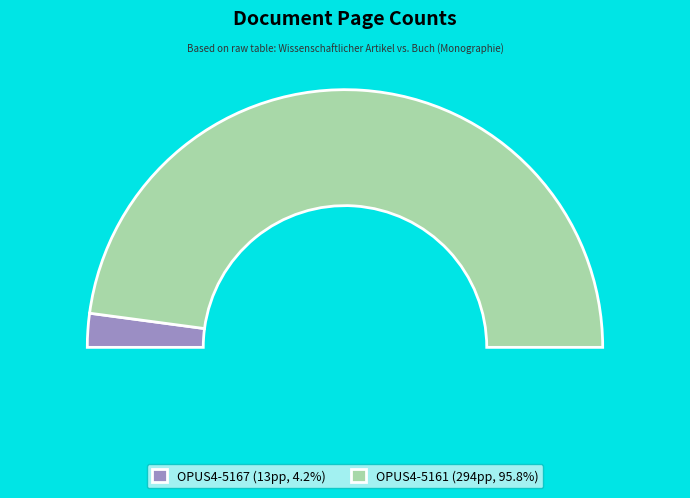

What is the total percentage of OPUS4-5161 and OPUS4-5167?

100.0%